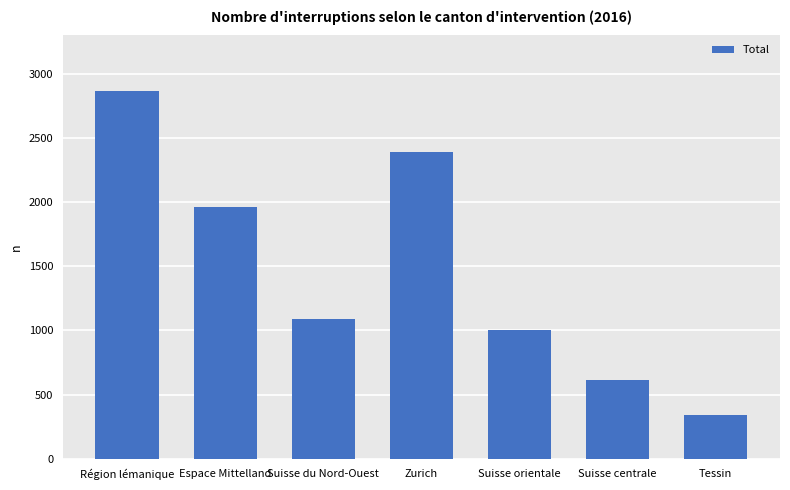

At which label is the value closest to 1604?

Espace Mittelland